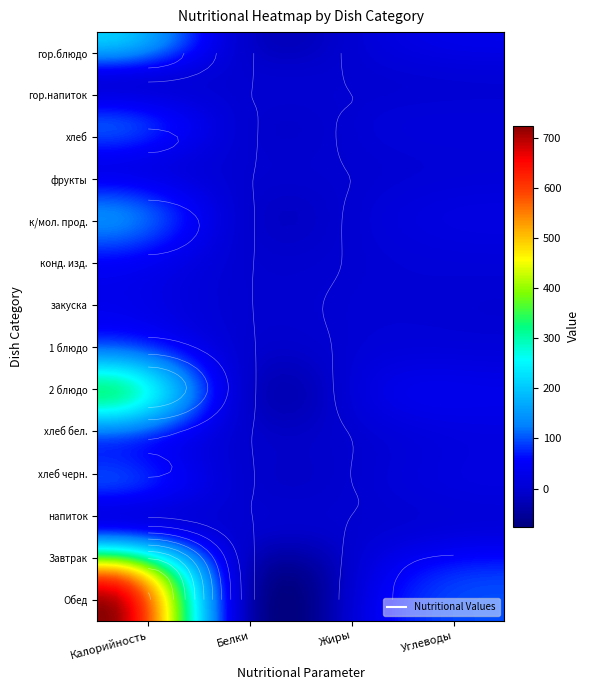

What is the highest value of the 2 блюдо series?

314.8